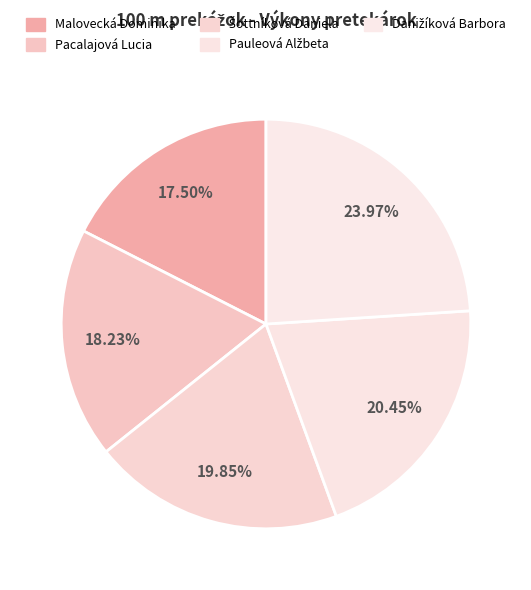

Which slice is the largest?

Danižíková Barbora